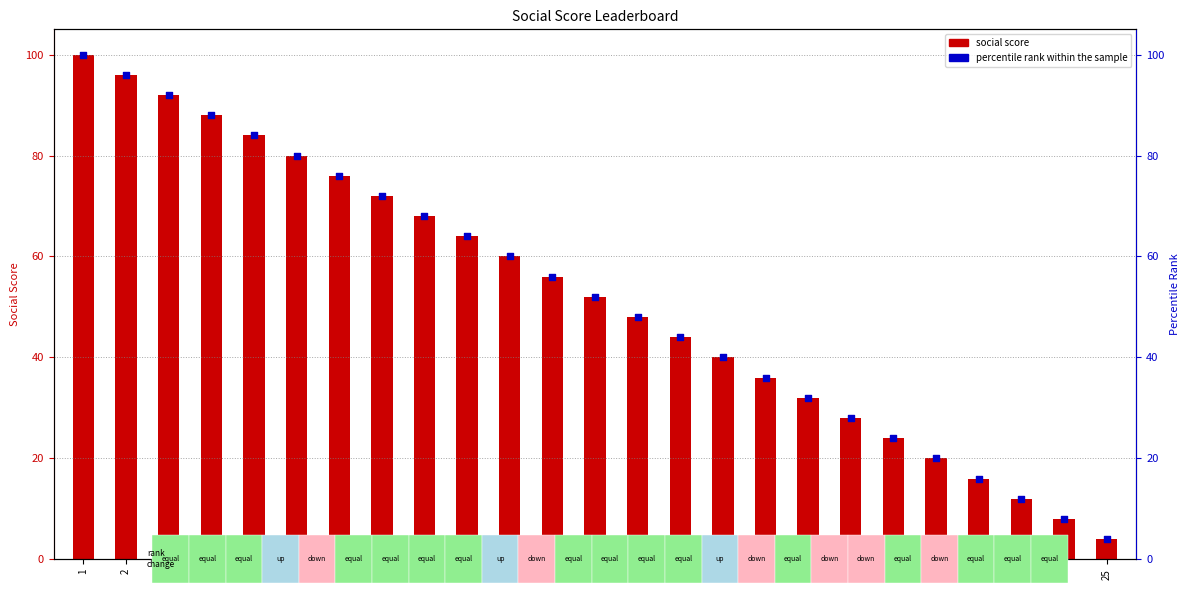

Which series contains the highest Y value?

social score